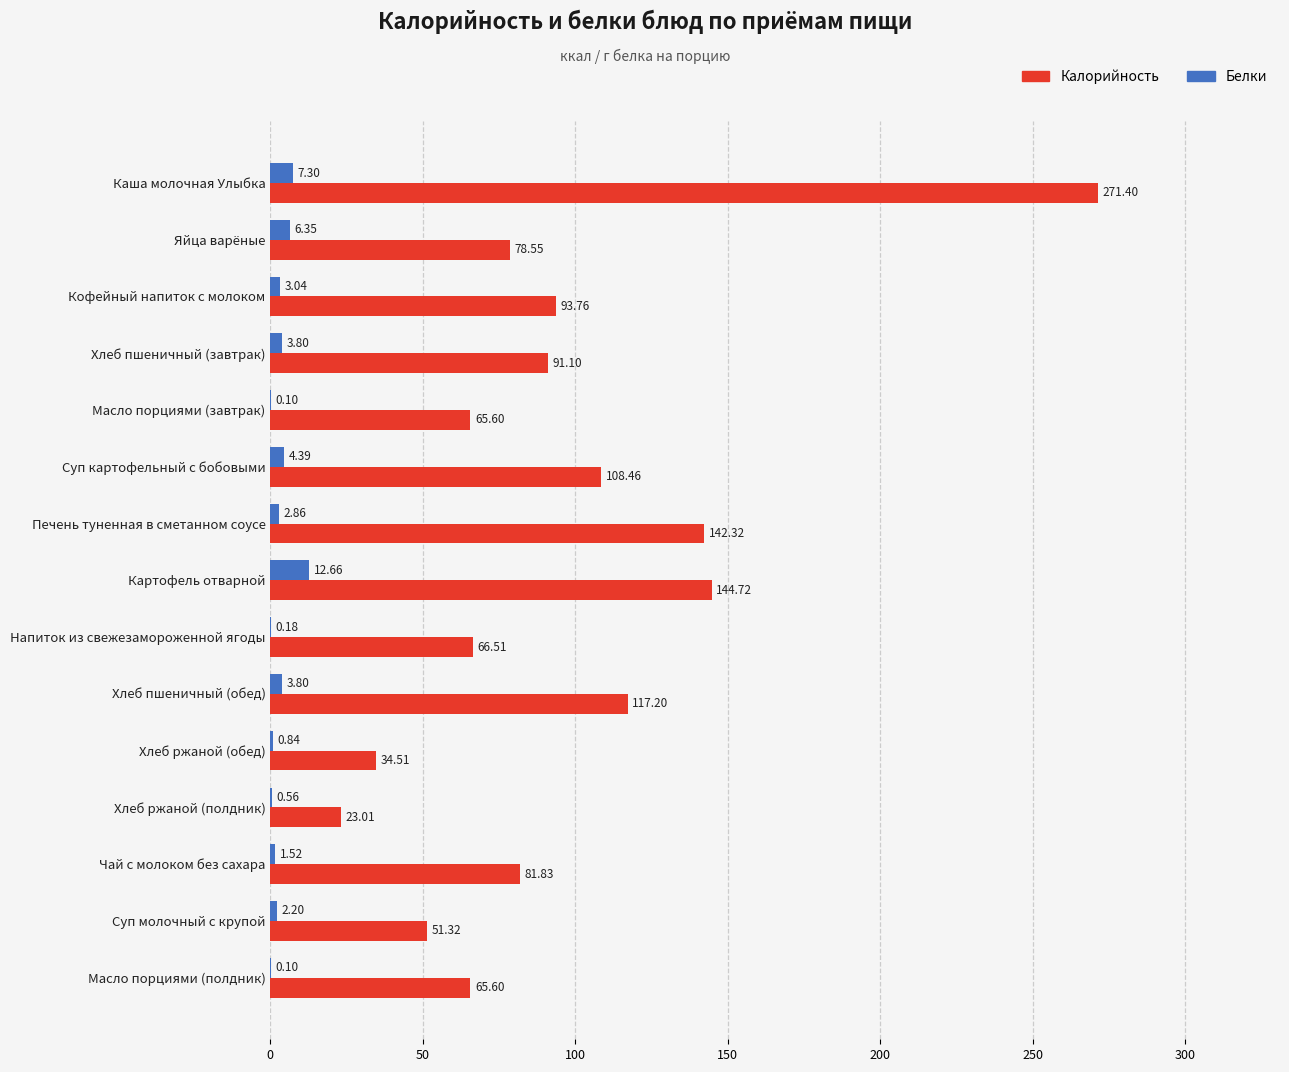

What is the sum of all Калорийность values?

1435.9